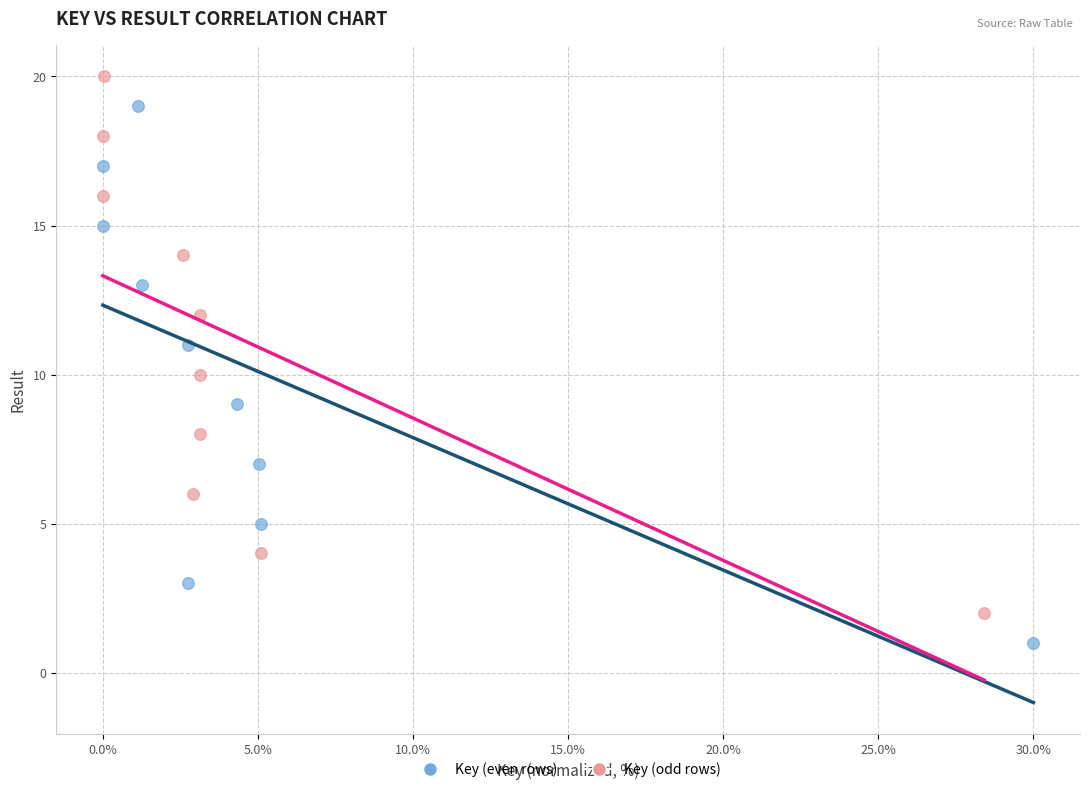

Which series reaches the maximum Y coordinate?

Key (odd rows)